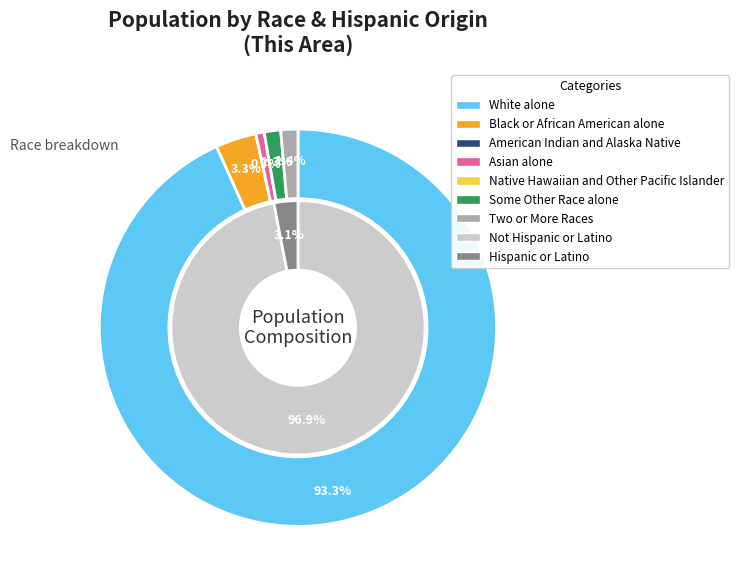

Rank the categories by value from lowest to highest.

American Indian and Alaska Native, Native Hawaiian and Other Pacific Islander, Asian alone, Some Other Race alone, Two or More Races, Black or African American alone, White alone